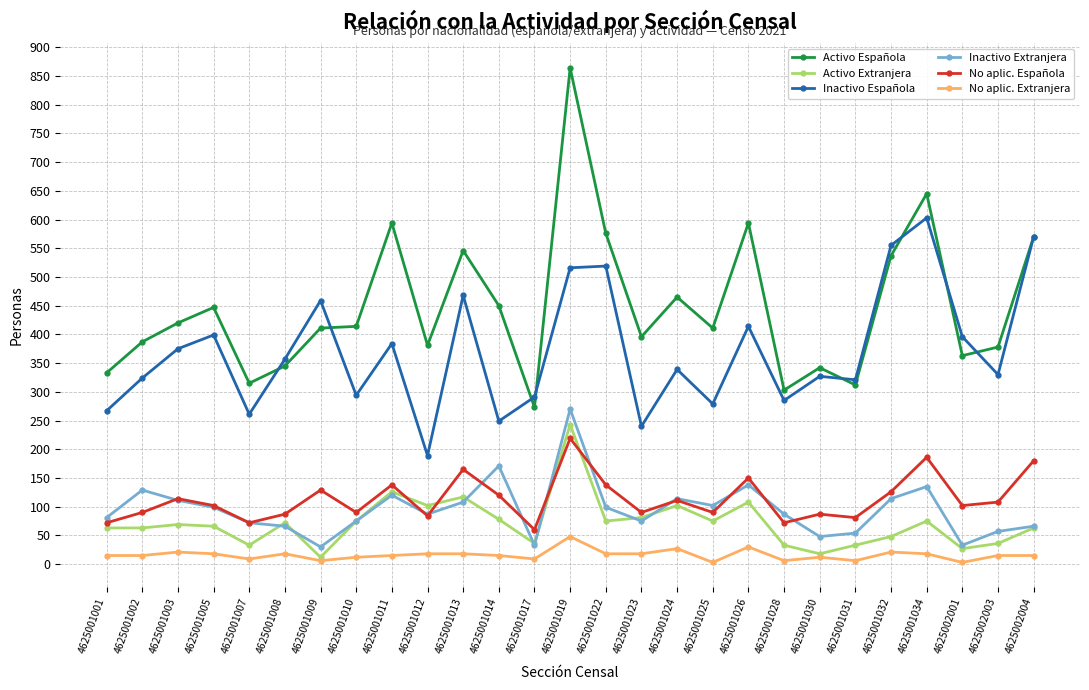

Read the Inactivo Española value at 4625001022, to the nearest 10.

520